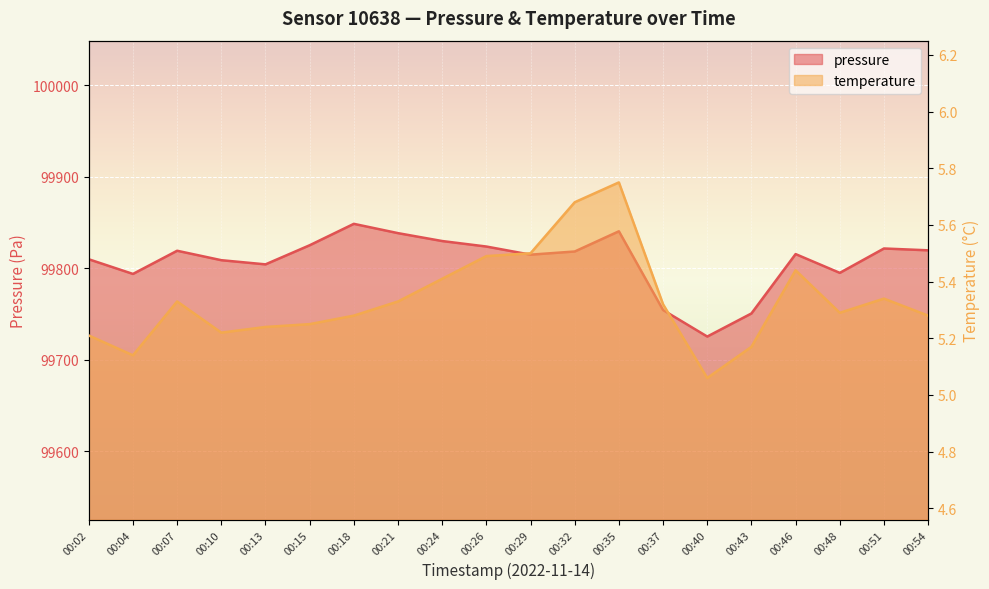

The value of pressure at 00:10 is 39471.9. True or false?

False